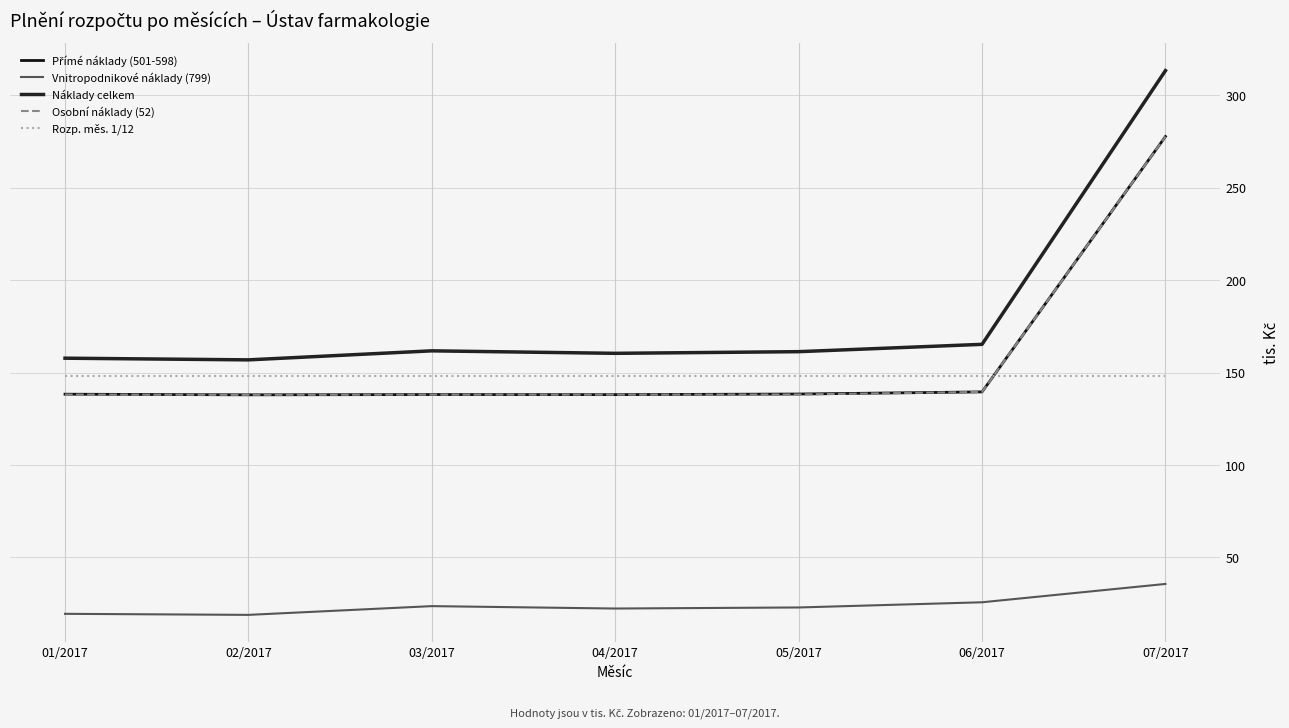

At which category is the sum across all series the highest?

07/2017